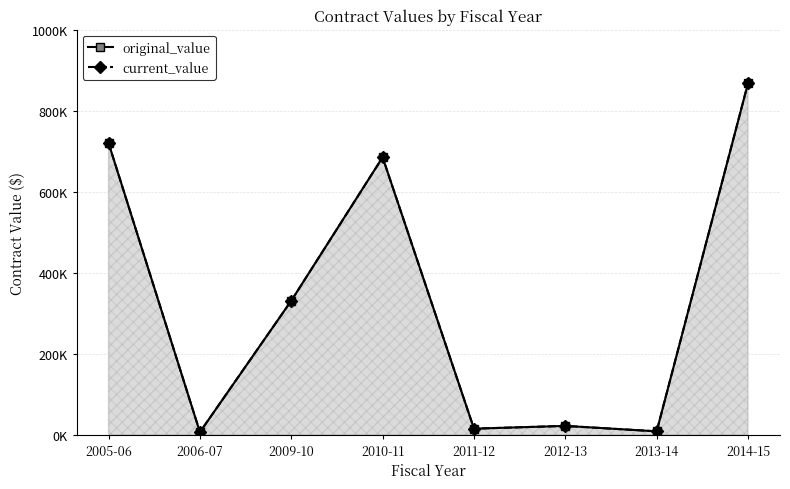

True or false: current_value and original_value cross at least once.

False